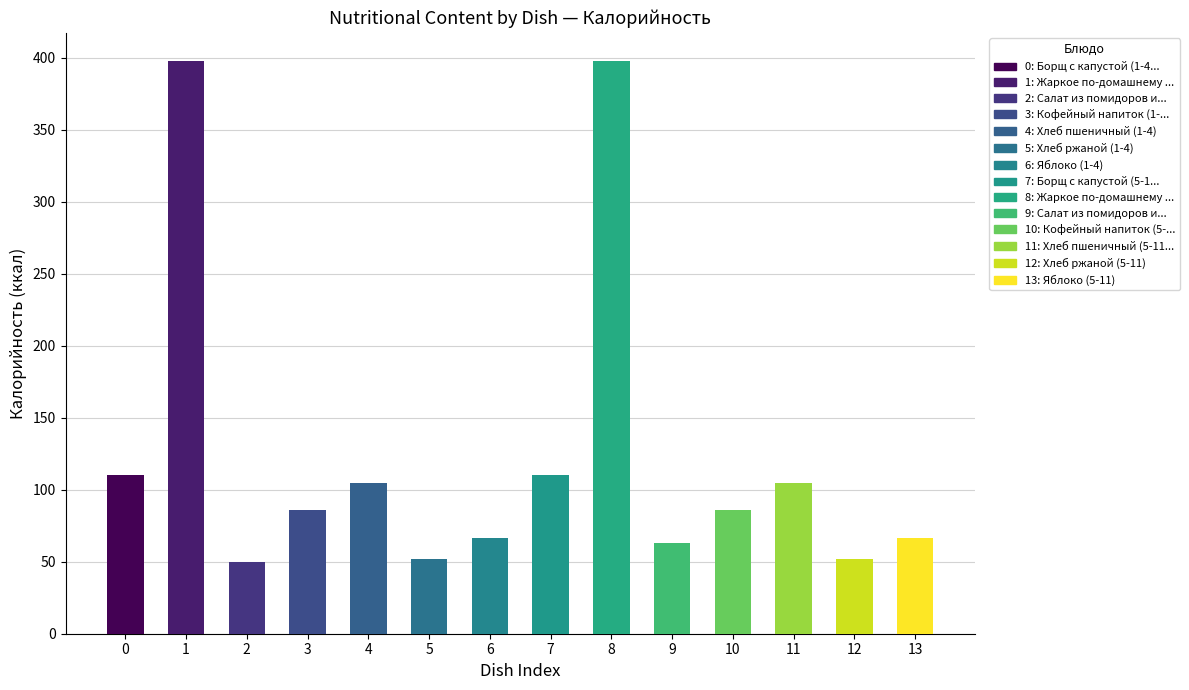

What is the change in value from 6 to 9?

-3.9